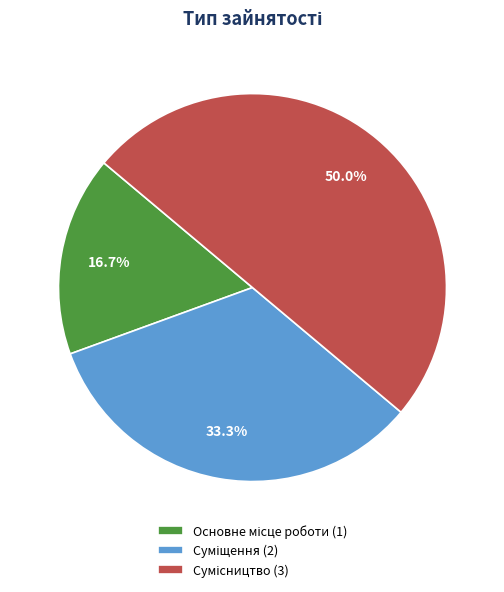

Count the number of slices in the pie.

3